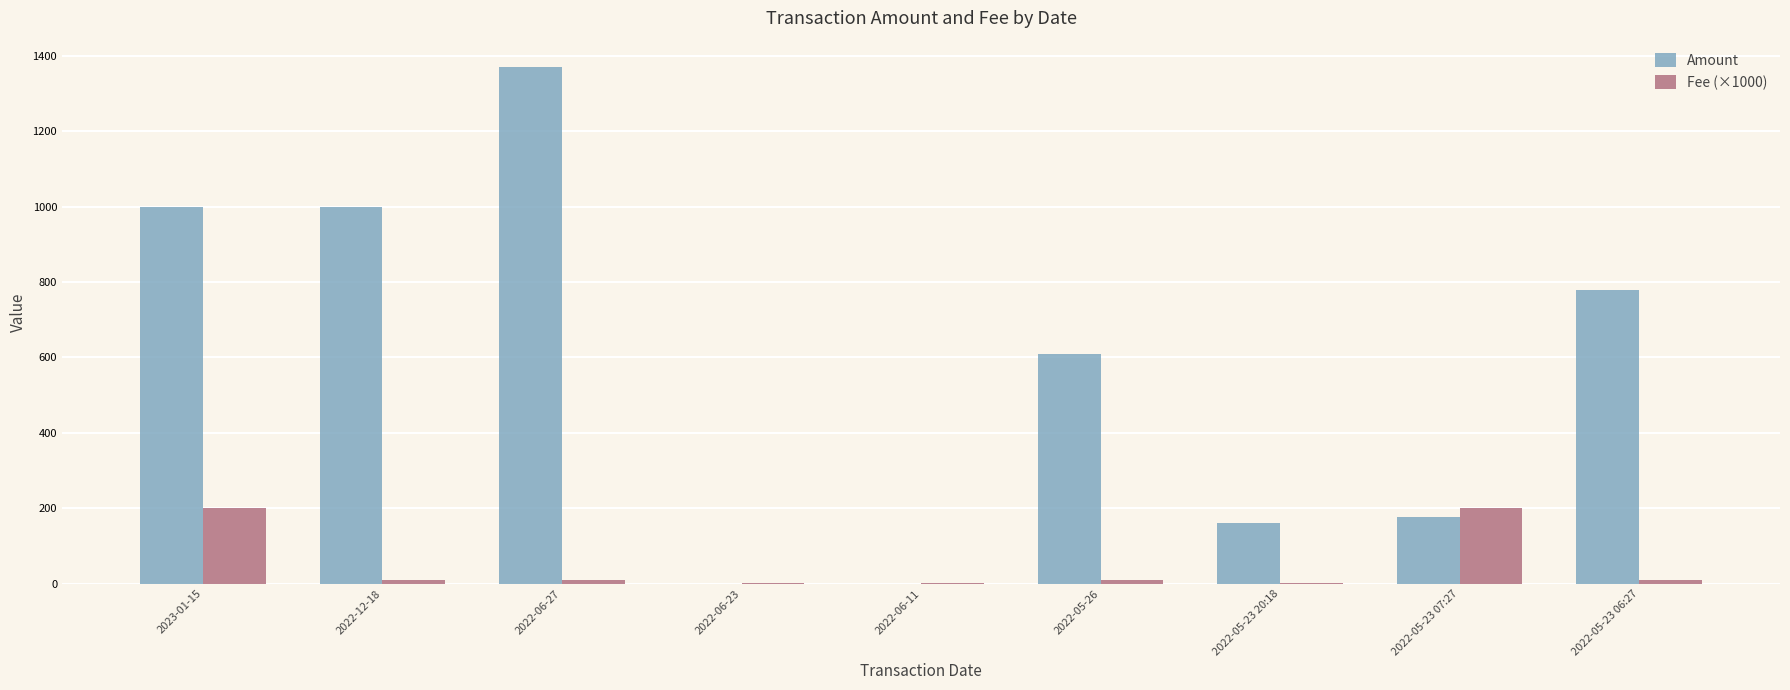

Which series has the largest range (max minus min)?

Amount